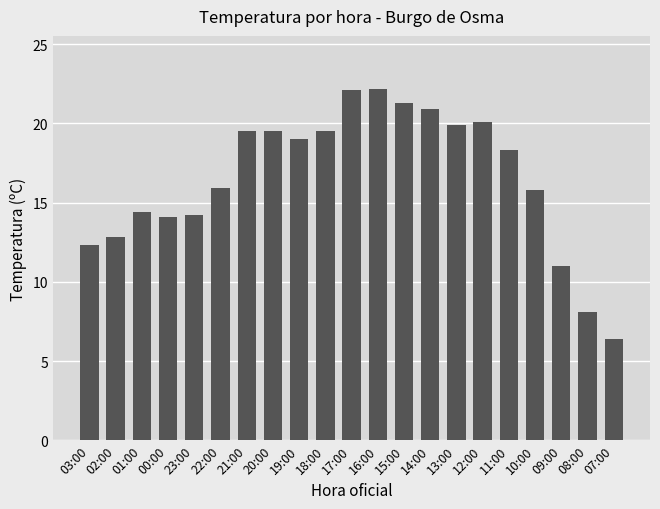

Where does the data first go above 18?

21:00